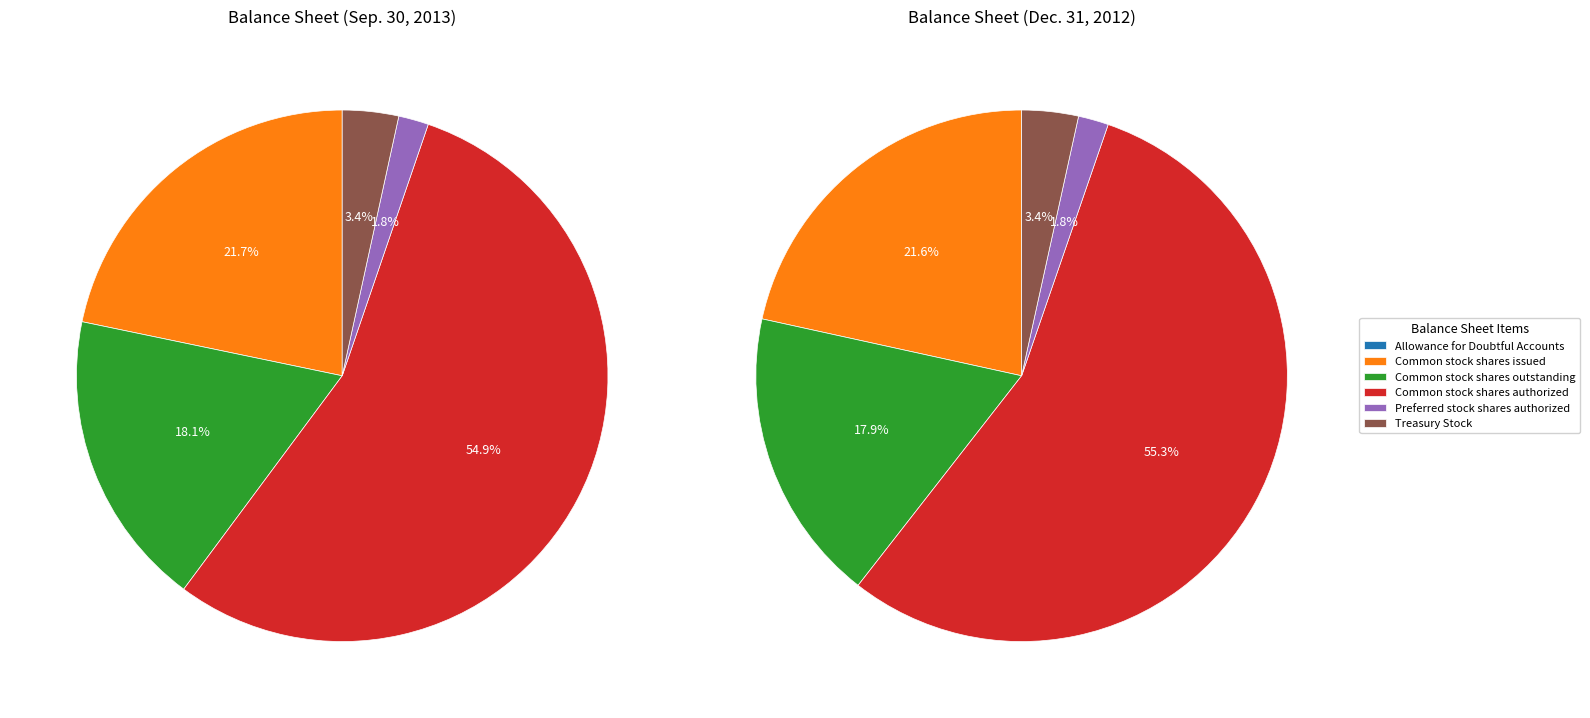

Which slice represents more than half of the pie?

Common stock shares authorized